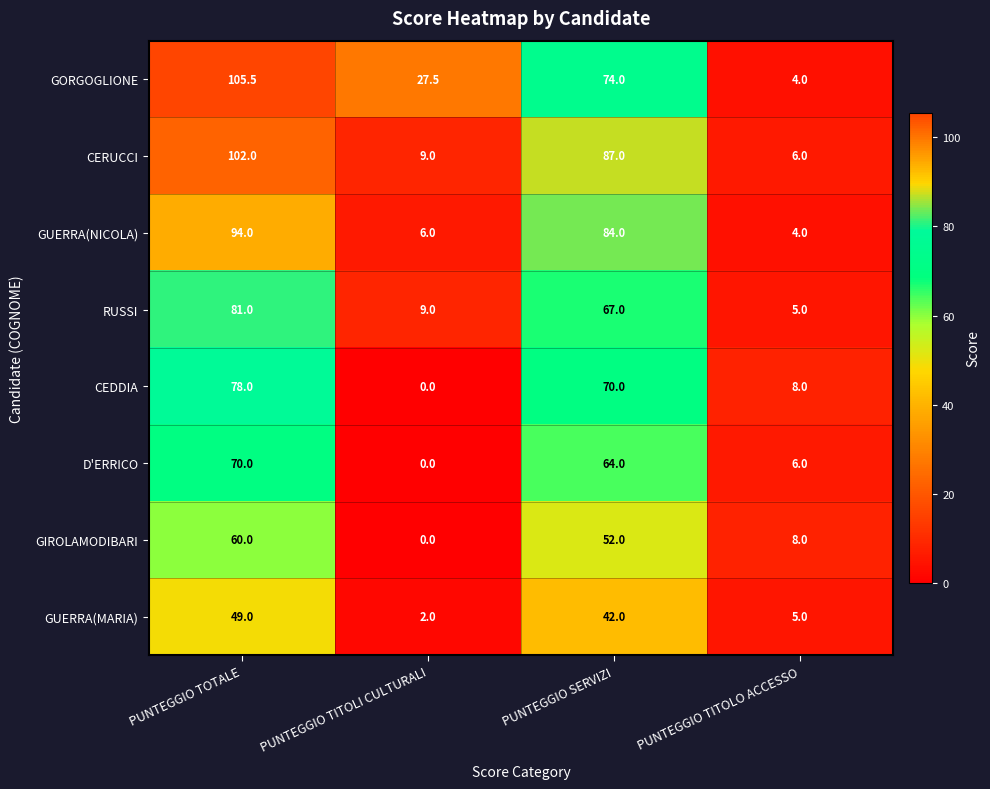

At PUNTEGGIO SERVIZI, list the series in order from smallest to largest.

GUERRA(MARIA), GIROLAMODIBARI, D'ERRICO, RUSSI, CEDDIA, GORGOGLIONE, GUERRA(NICOLA), CERUCCI